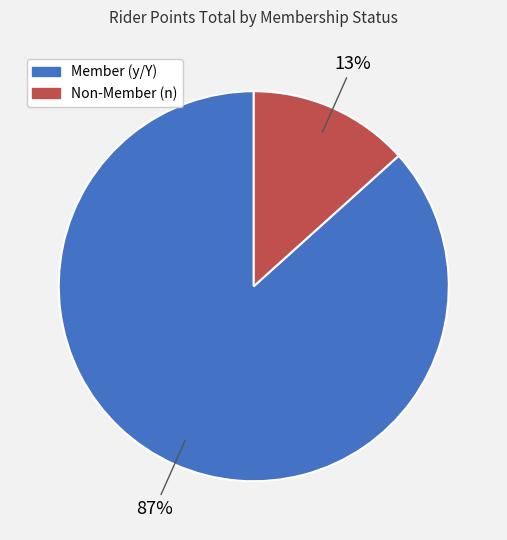

True or false: Member (y/Y) accounts for 81% of the total.

False